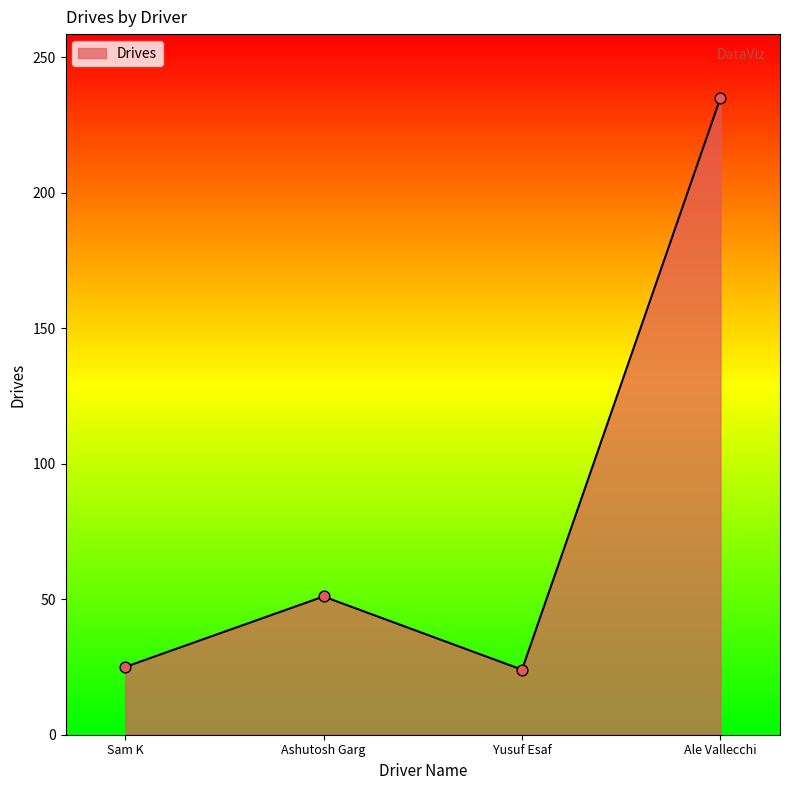

Between Ale Vallecchi and Yusuf Esaf, which is larger?

Ale Vallecchi